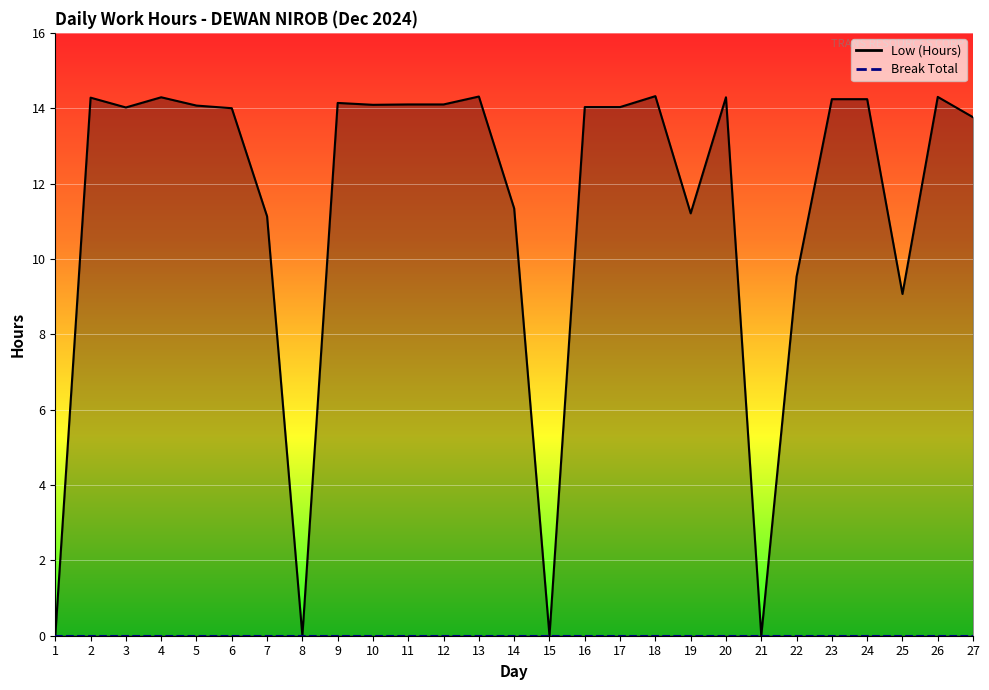

Which category has the highest value across all series?

18